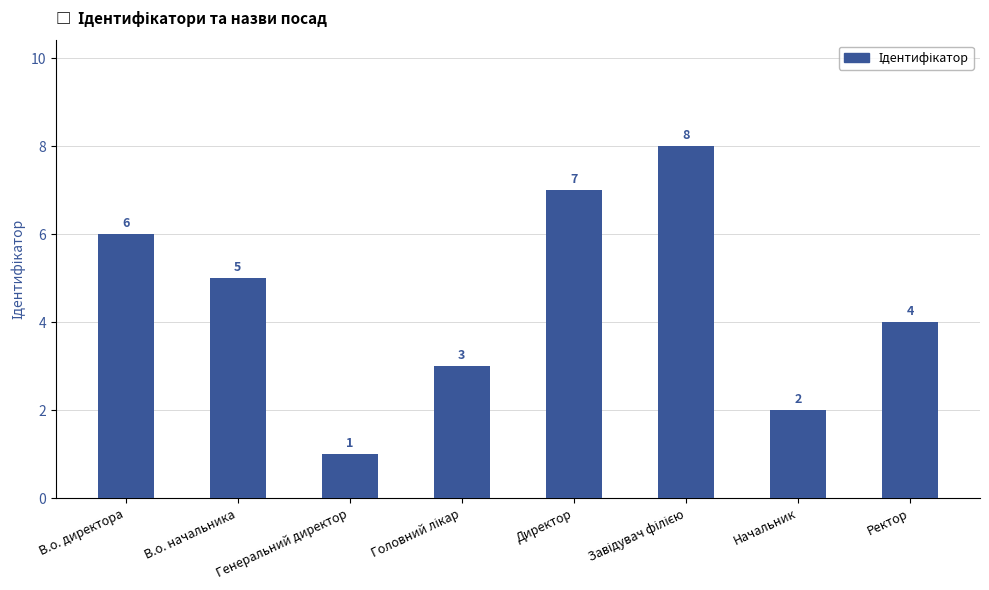

What is the minimum value shown in the chart?

1